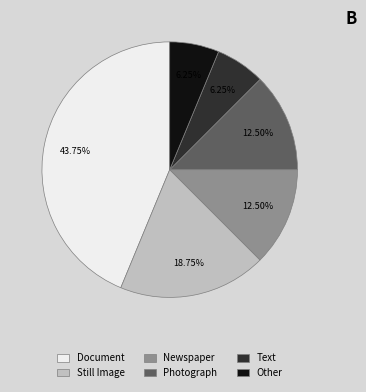

Do Newspaper and Document together represent more than half of the pie?

Yes